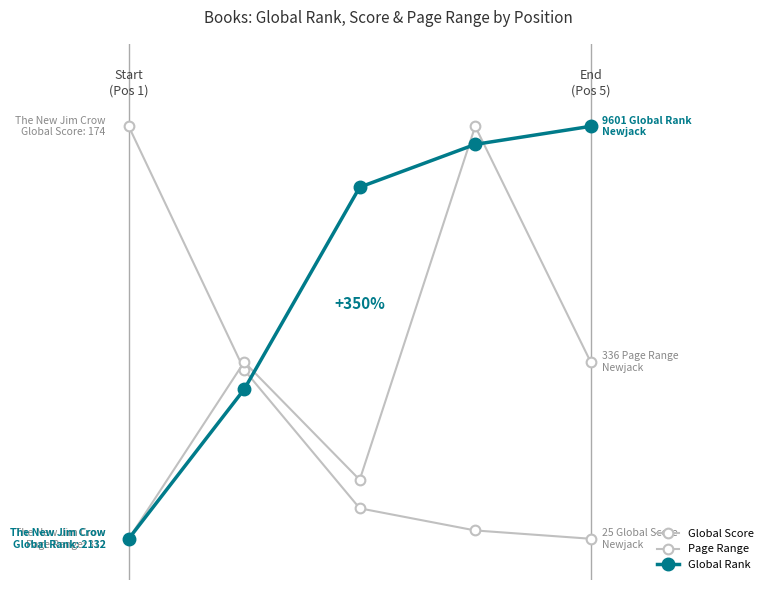

Is this an area chart (filled region under the line)?

No